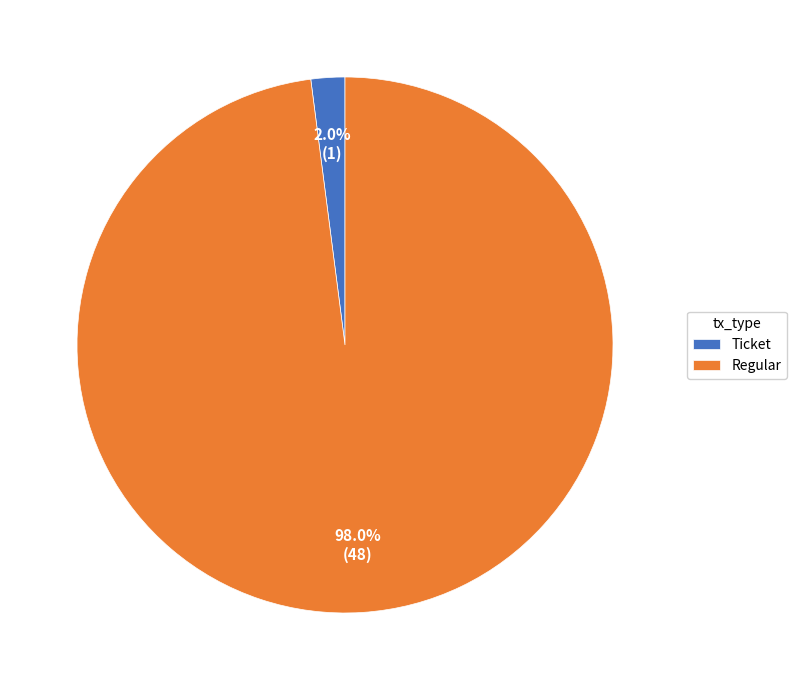

Rank the categories by value from lowest to highest.

Ticket, Regular